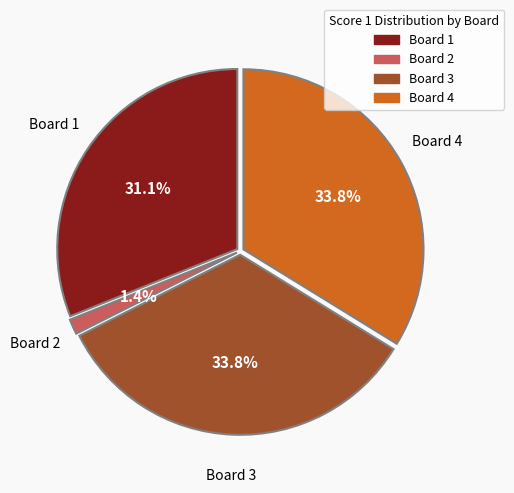

Which has a higher value, Board 1 or Board 4?

Board 4